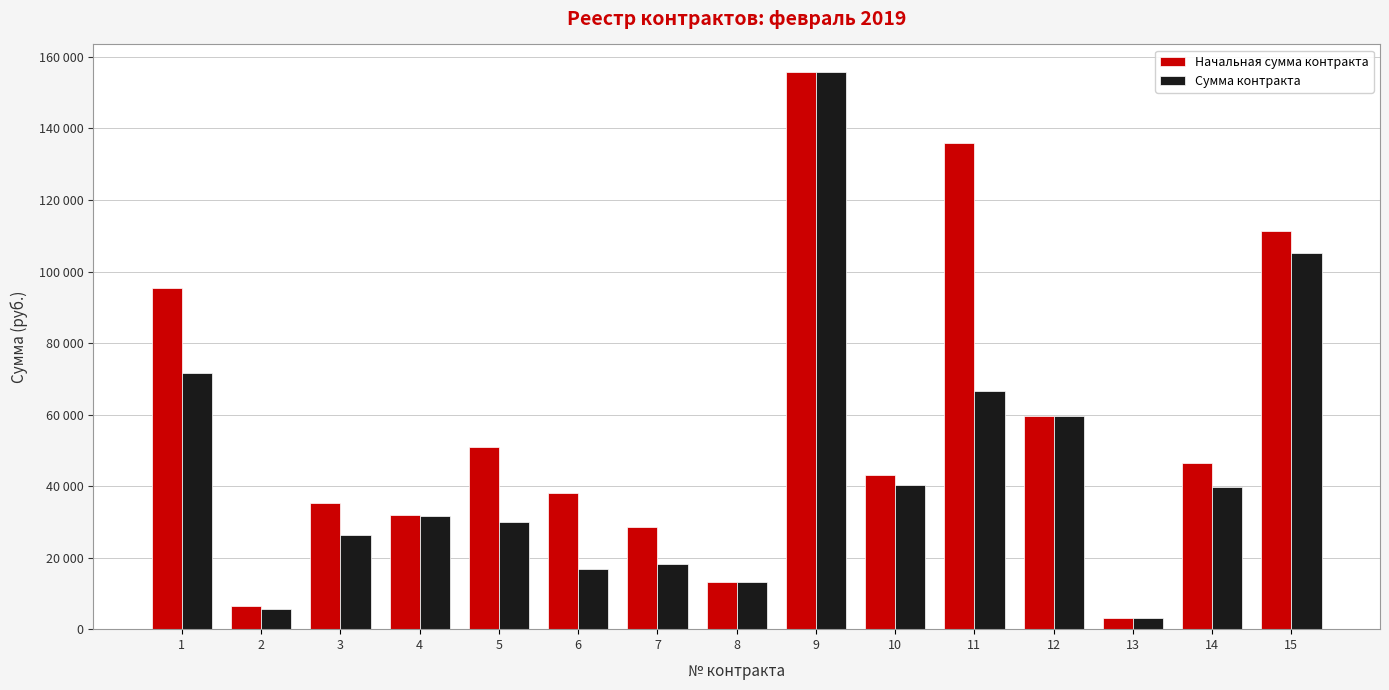

What is the difference between the maximum and minimum values in the Начальная сумма контракта series?

152580.0